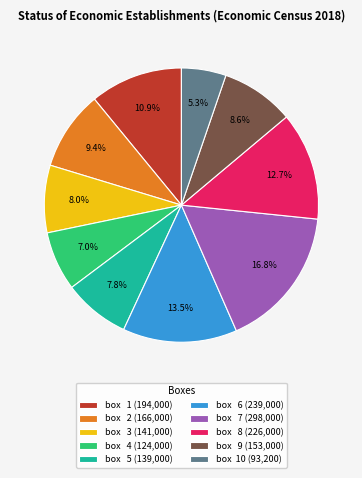

What is the largest slice in the pie chart?

box 7 (298,000)